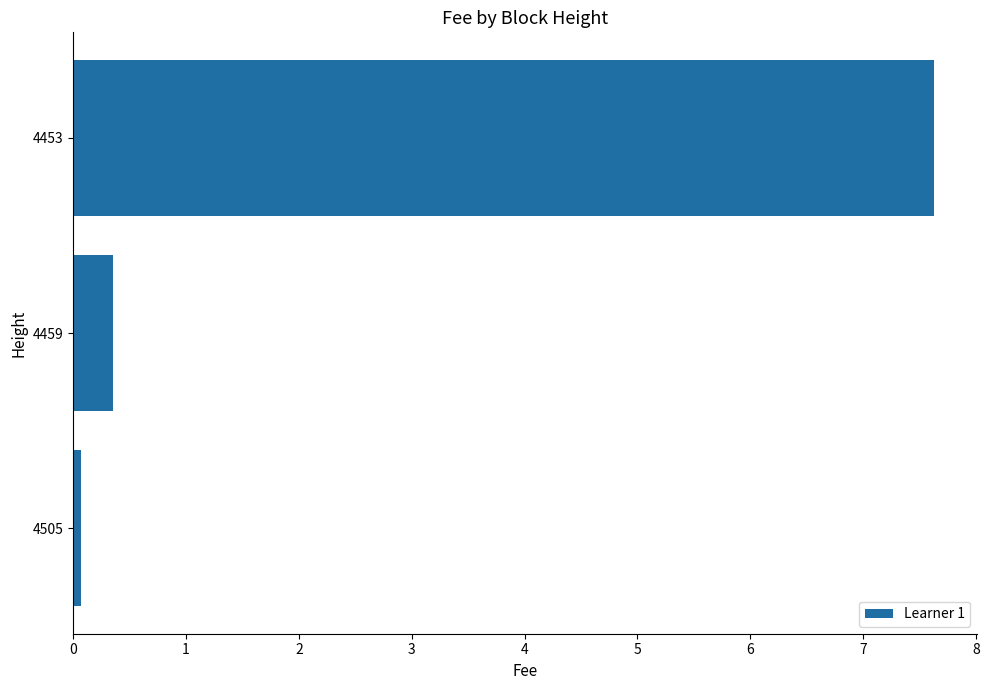

The chart shows a value of 0.6 at 4459. True or false?

False